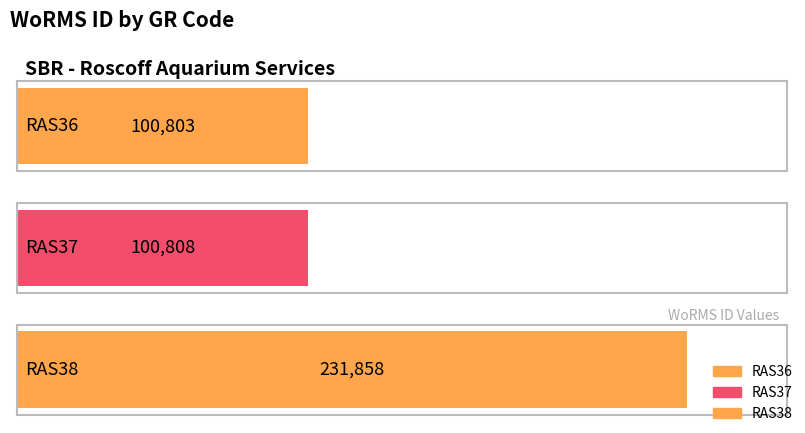

Which has a higher value, RAS37 or RAS36?

RAS37